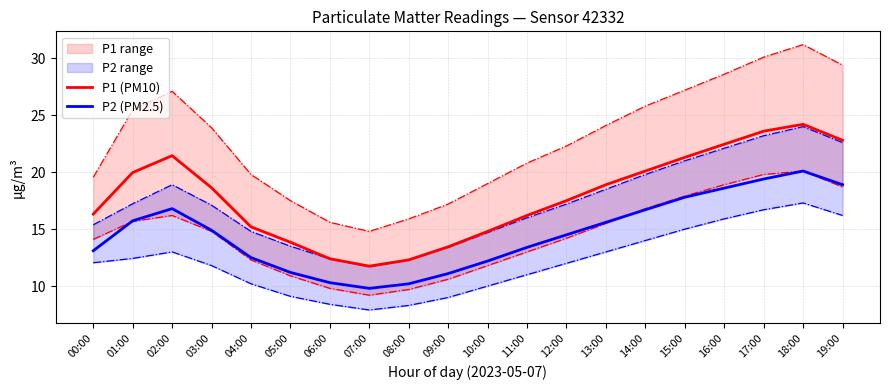

In P2 (PM2.5), how many points are higher than both neighbors (excluding endpoints)?

2